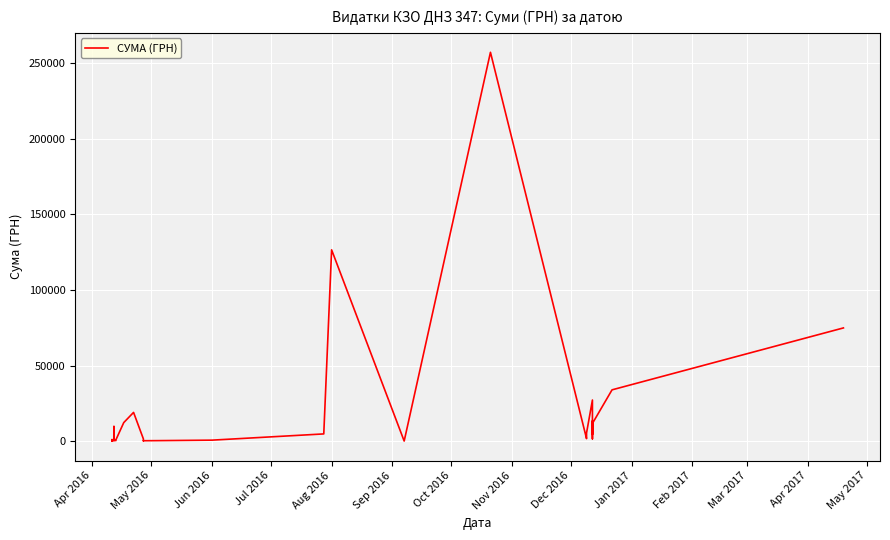

What is the difference between the values at Mar 2017 and Jan 2017?

9345.0